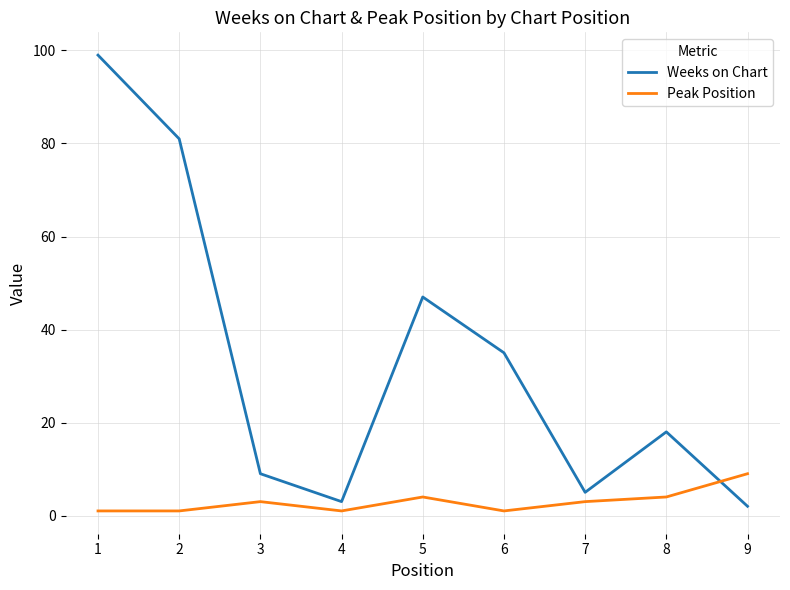

Where do Weeks on Chart and Peak Position first cross each other?

8 and 9